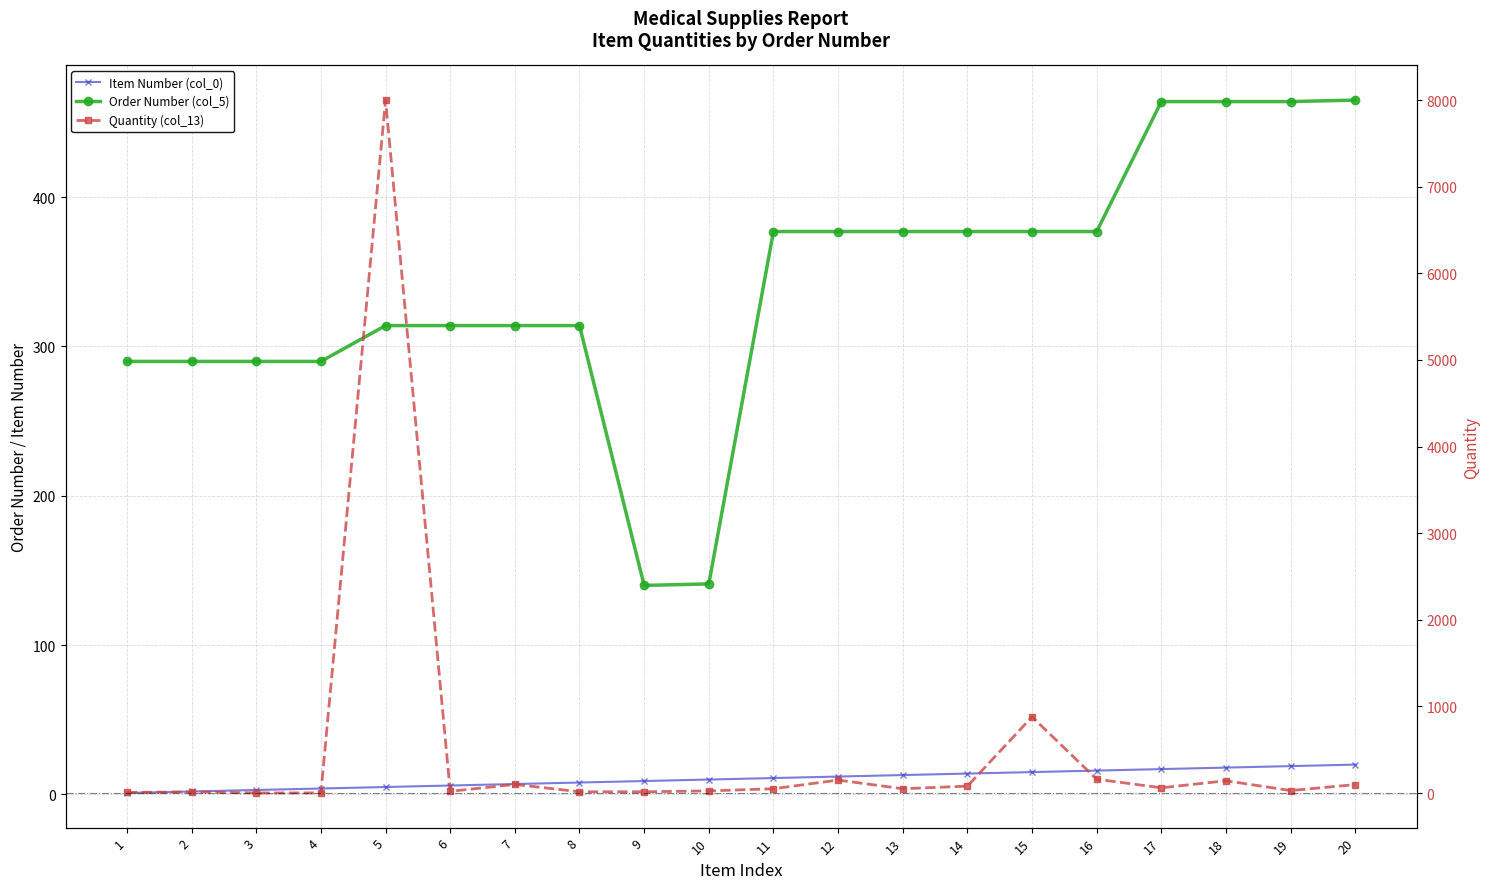

At which label does Quantity (col_13) first exceed 50?

5